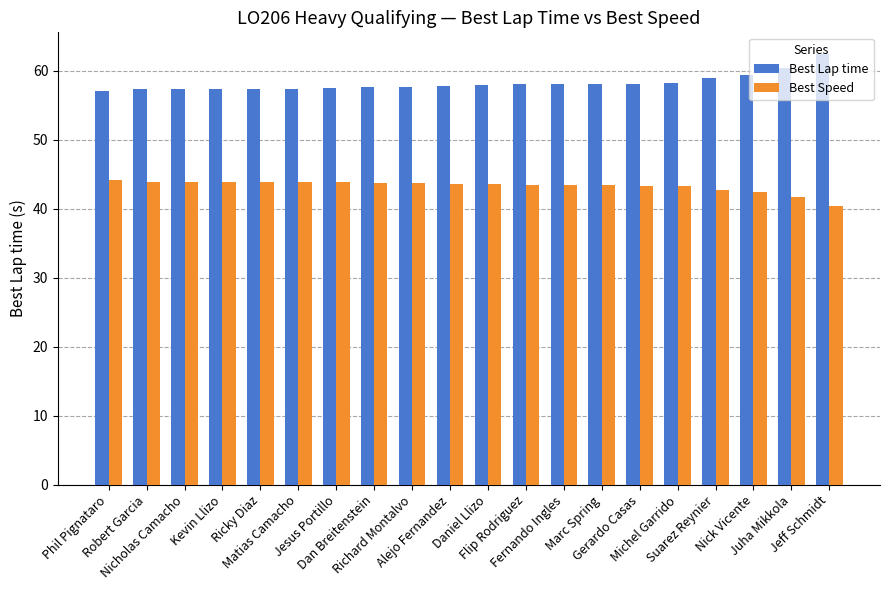

How many bars are there in each group?

2